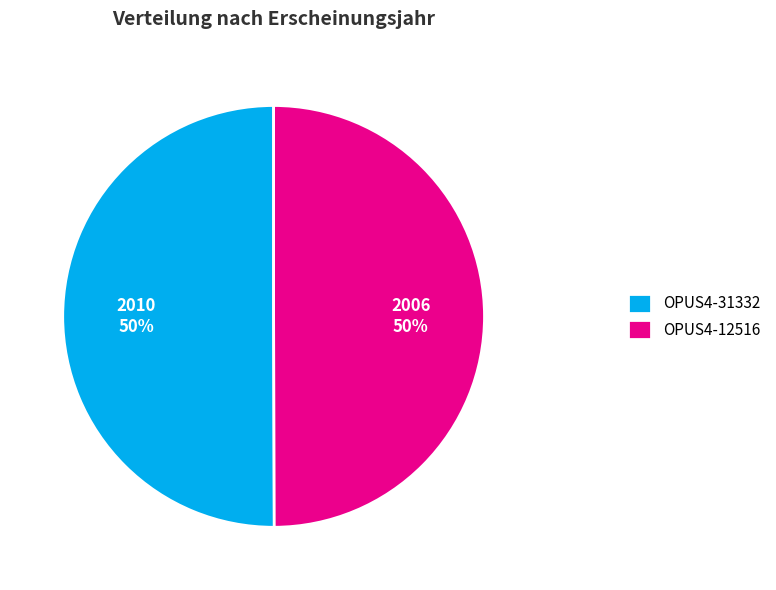

To the nearest percent, what portion does OPUS4-31332 represent?

50%